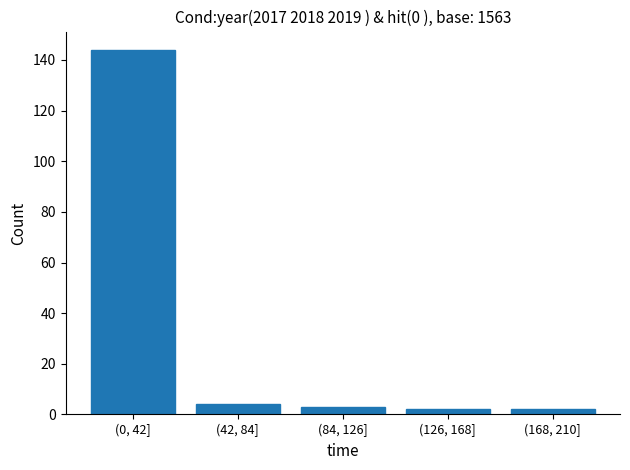

Reading right to left, what are all the values shown in this chart?

2	2	3	4	144